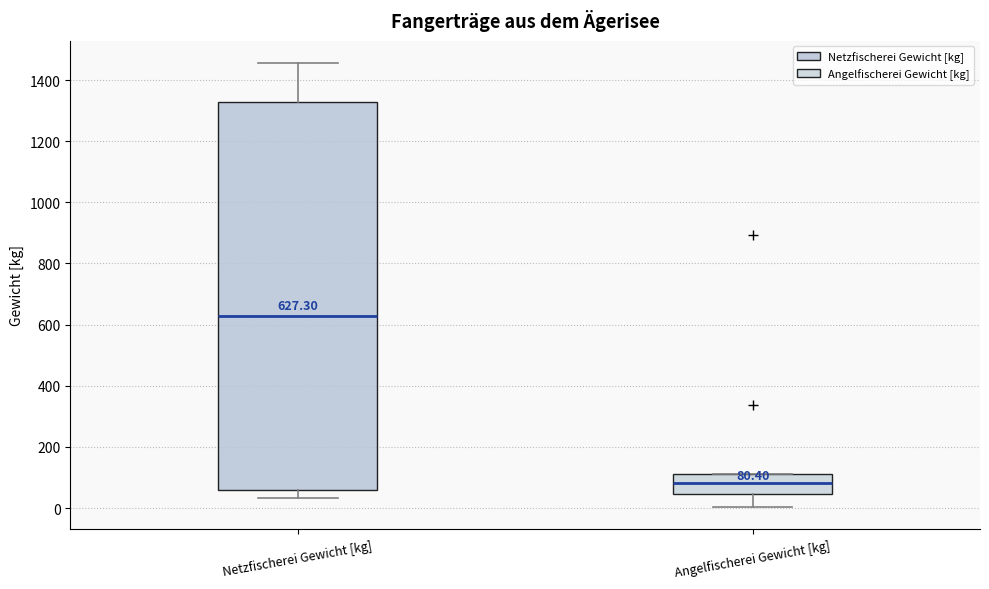

Which box is the tallest, from its lower edge to its upper edge?

Netzfischerei Gewicht [kg]